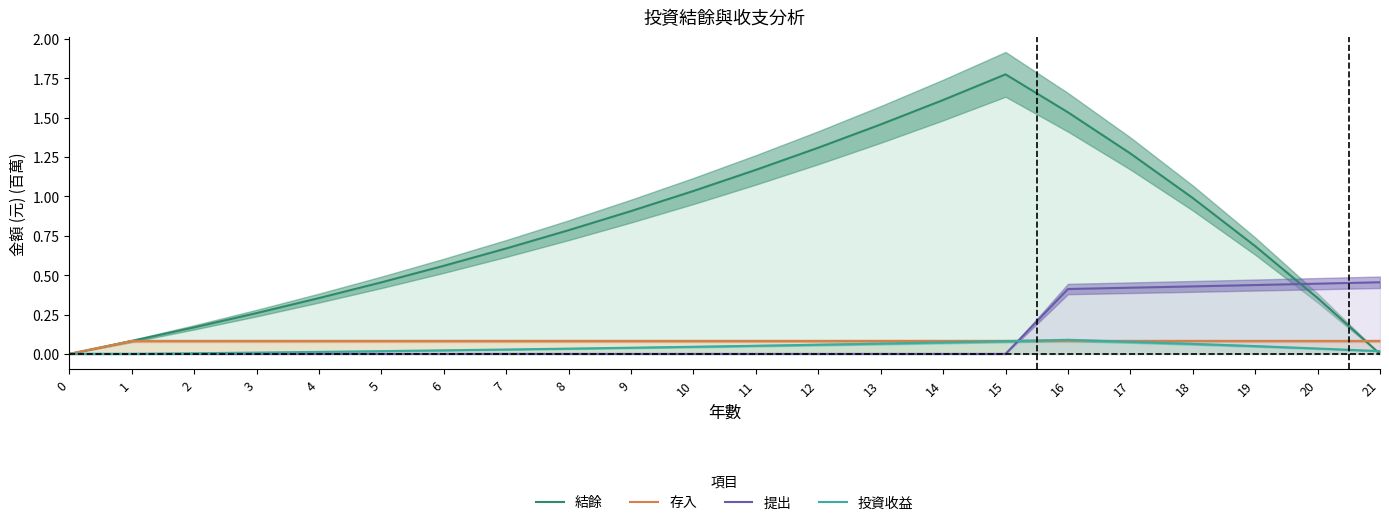

Reading right to left, extract all data points from this chart.

結餘: 21=0.0	20=0.4	19=0.7	18=1.0	17=1.3	16=1.5	15=1.8	14=1.6	13=1.5	12=1.3	11=1.2	10=1.0	9=0.9	8=0.8	7=0.7	6=0.6	5=0.5	4=0.4	3=0.3	2=0.2	1=0.1	0=0.0
存入: 21=0.1	20=0.1	19=0.1	18=0.1	17=0.1	16=0.1	15=0.1	14=0.1	13=0.1	12=0.1	11=0.1	10=0.1	9=0.1	8=0.1	7=0.1	6=0.1	5=0.1	4=0.1	3=0.1	2=0.1	1=0.1	0=0.0
提出: 21=0.5	20=0.4	19=0.4	18=0.4	17=0.4	16=0.4	15=0.0	14=0.0	13=0.0	12=0.0	11=0.0	10=0.0	9=0.0	8=0.0	7=0.0	6=0.0	5=0.0	4=0.0	3=0.0	2=0.0	1=0.0	0=0.0
投資收益: 21=0.0	20=0.0	19=0.0	18=0.1	17=0.1	16=0.1	15=0.1	14=0.1	13=0.1	12=0.1	11=0.1	10=0.0	9=0.0	8=0.0	7=0.0	6=0.0	5=0.0	4=0.0	3=0.0	2=0.0	1=0.0	0=0.0